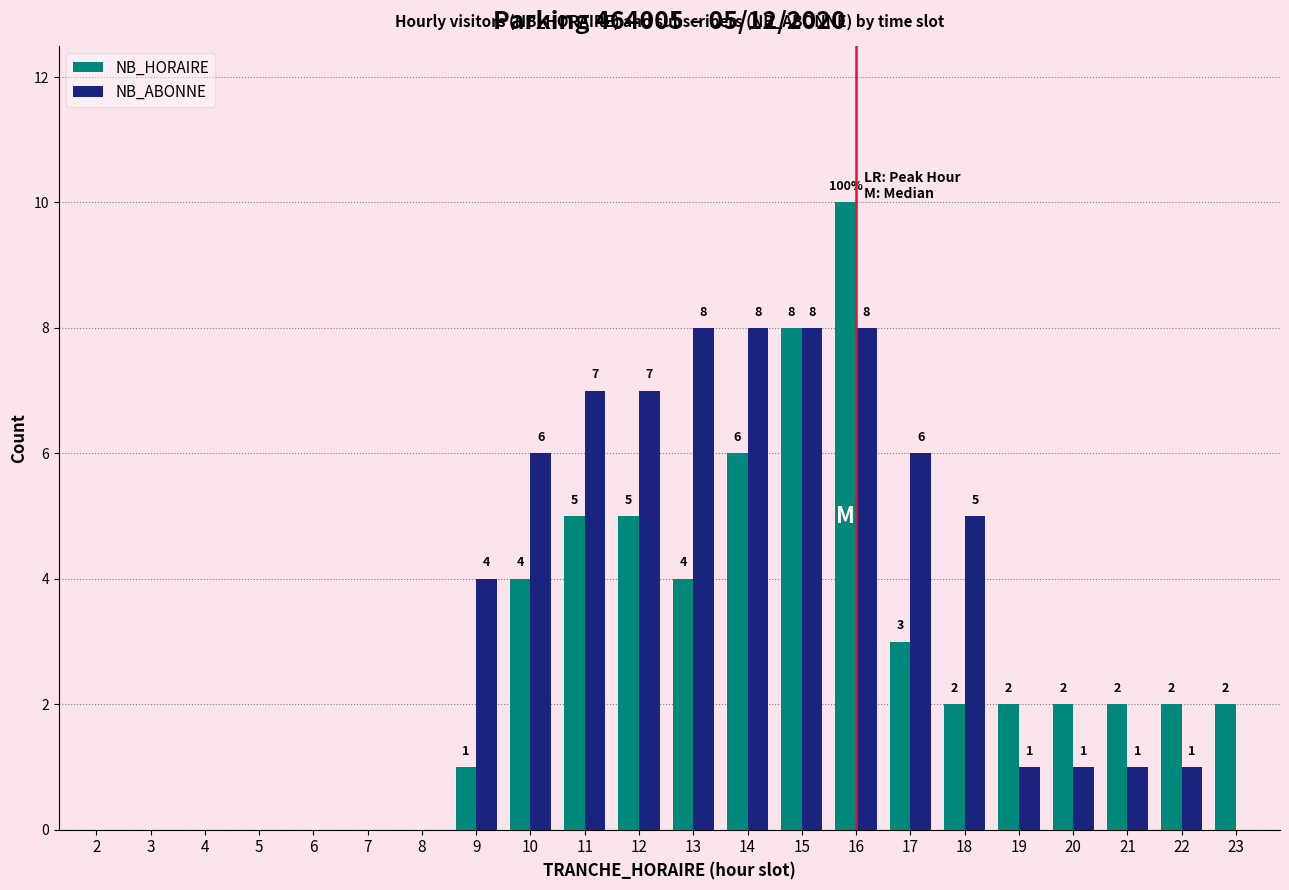

Which series has the widest spread of values?

NB_HORAIRE